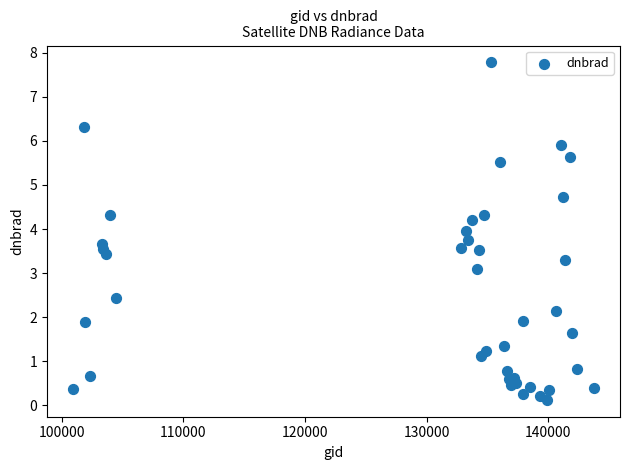

What Y value in the scatter plot is closest to 3?

3.1